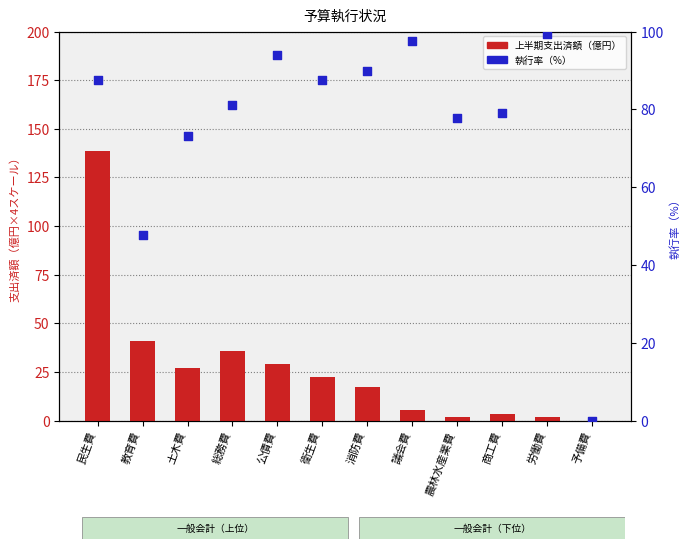

Which series has the widest spread of Y values?

上半期支出済額（億円）